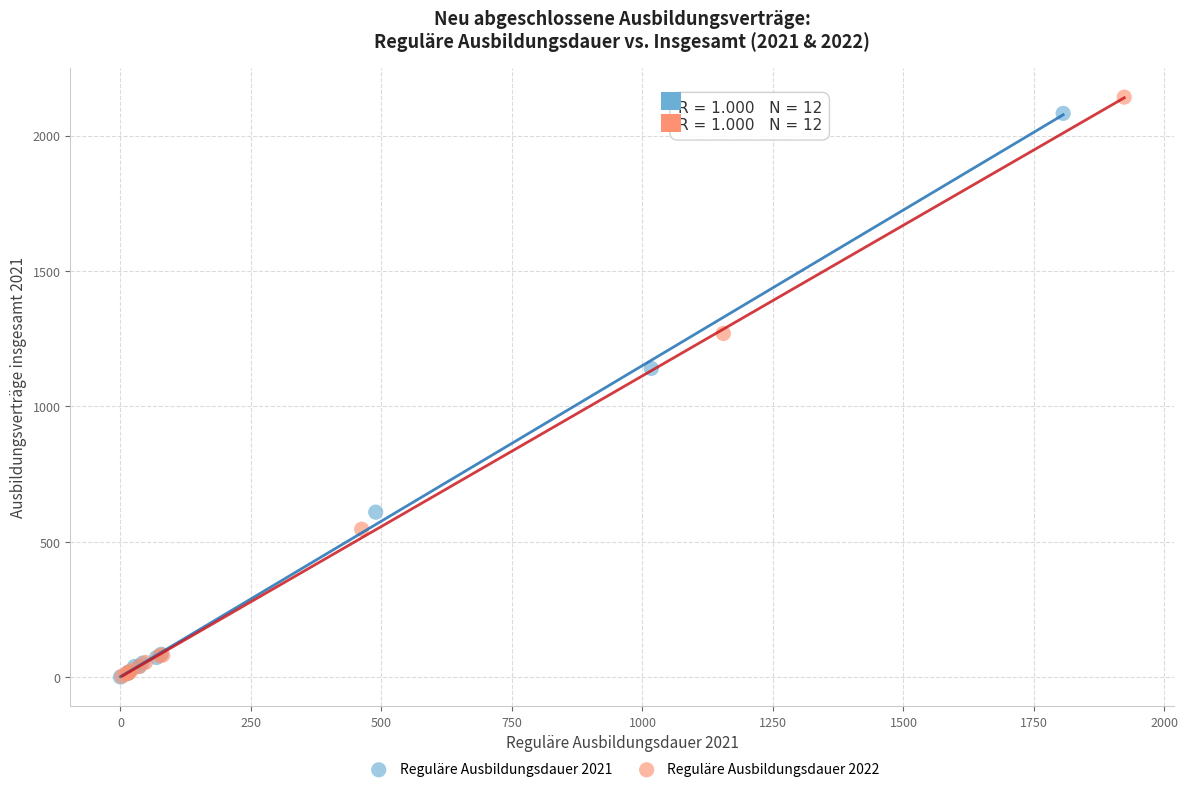

Which series has the largest Y range (max minus min)?

Reguläre Ausbildungsdauer 2022